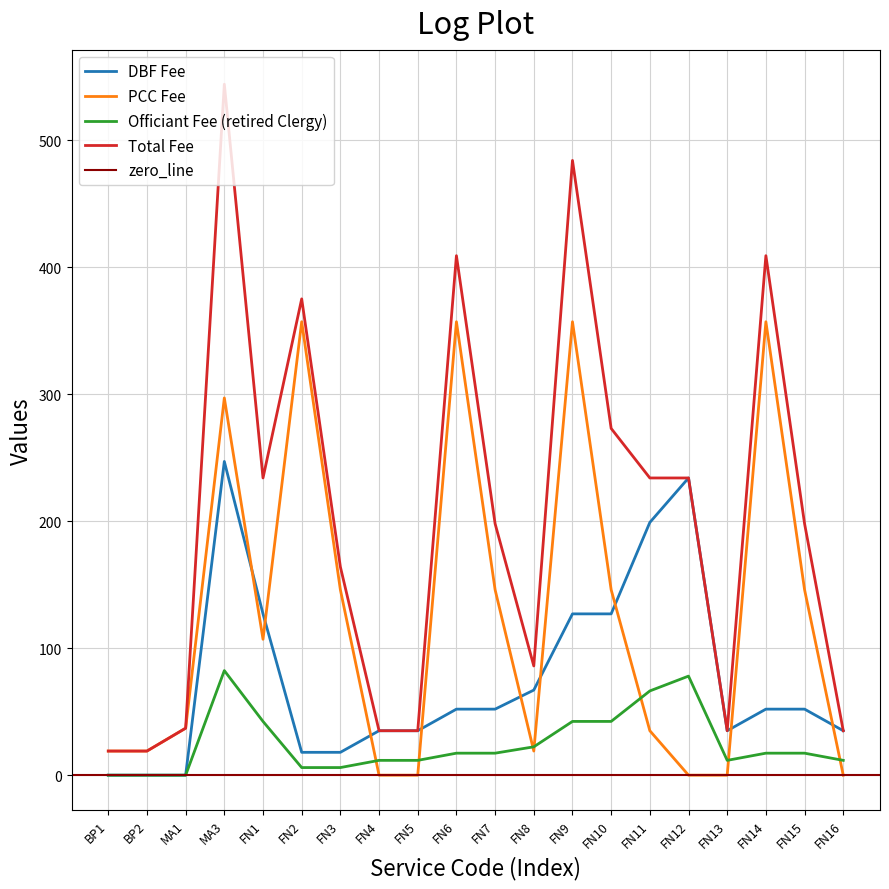

What is the total value across all series at BP1?

38.0